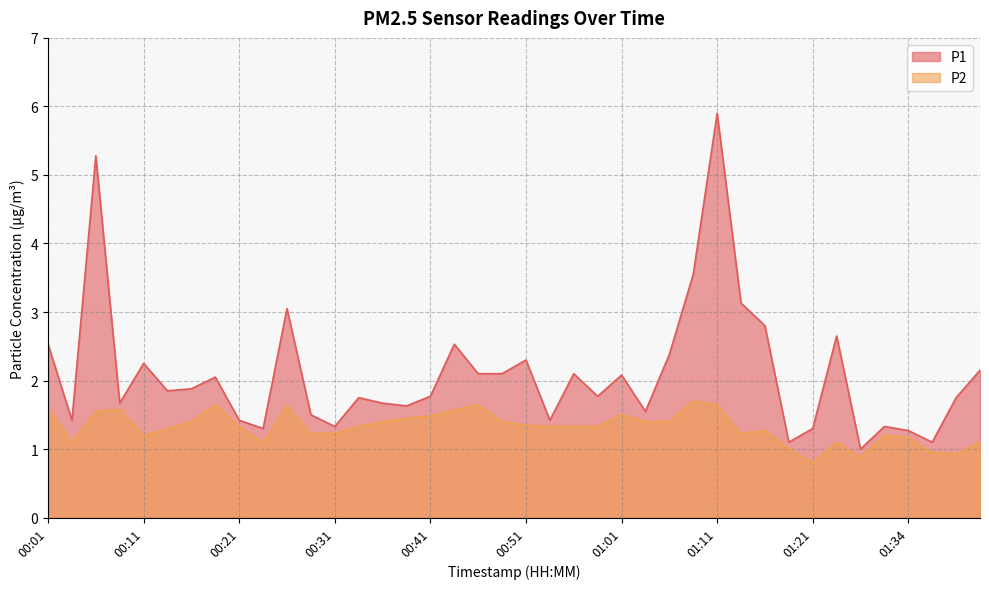

Which series has the largest total across all categories?

P1